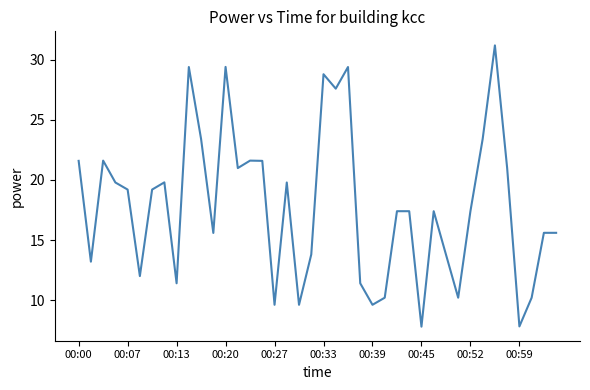

What is the greatest value displayed?

31.2